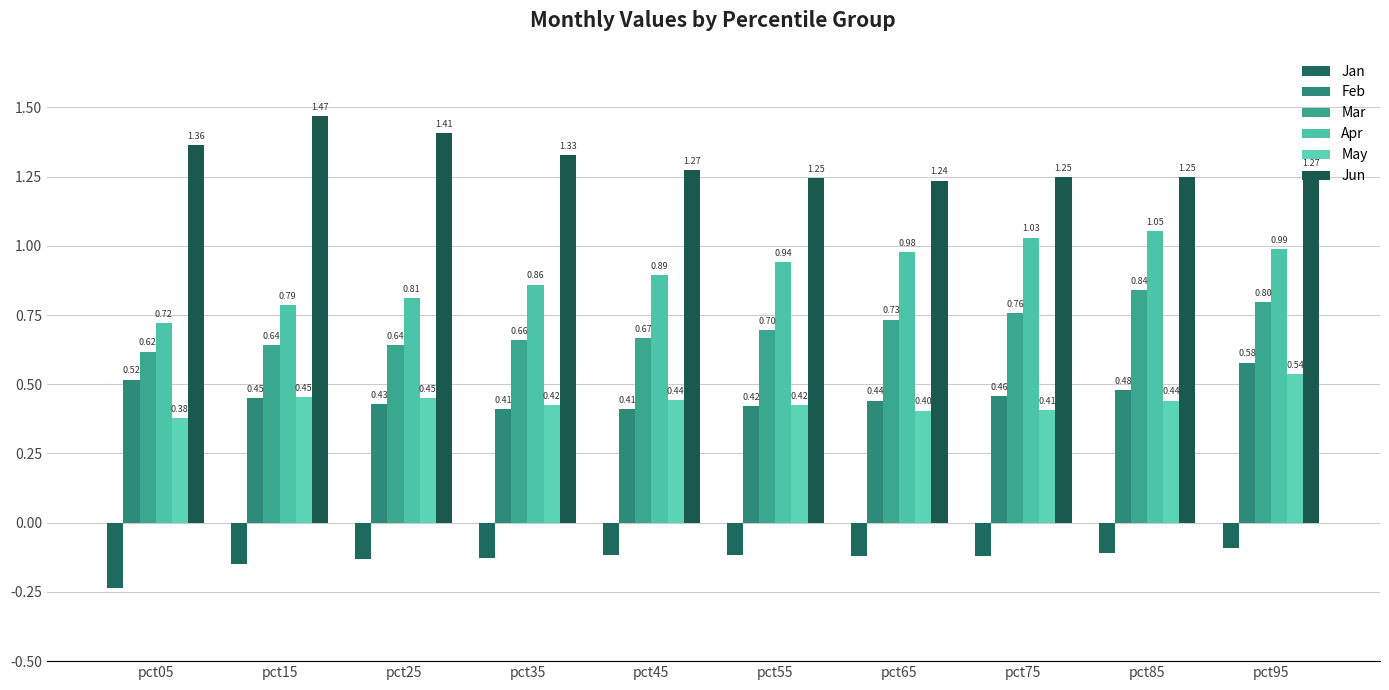

Count the number of categories in the chart.

10